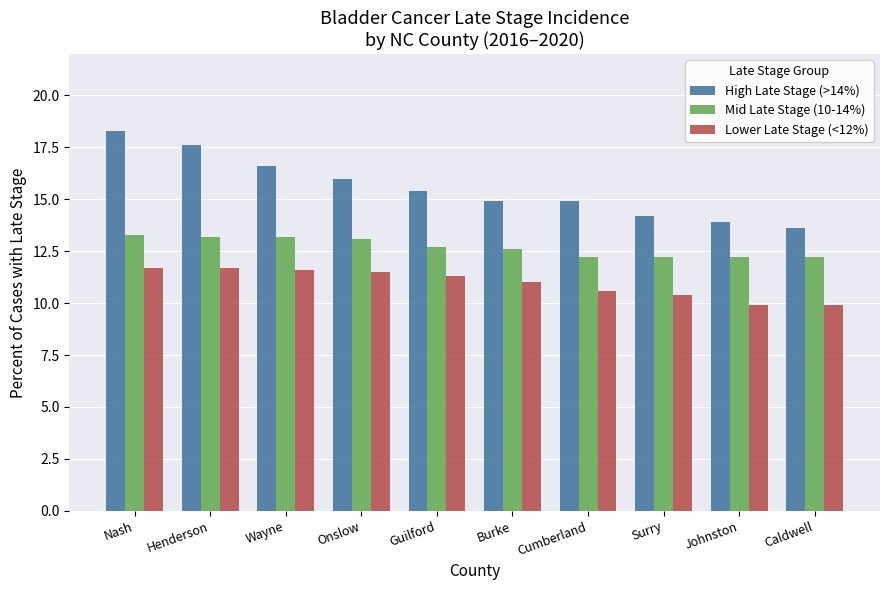

List the series in order of their overall mean, lowest first.

Lower Late Stage (<12%), Mid Late Stage (10-14%), High Late Stage (>14%)